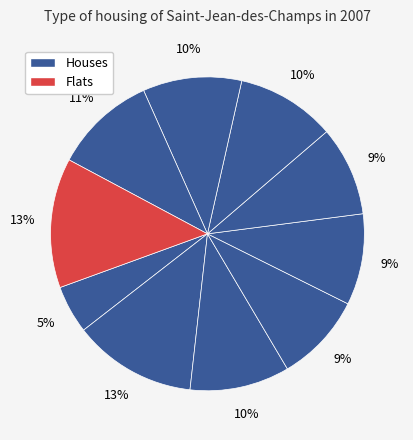

Which category has the smallest portion of the pie?

pct05